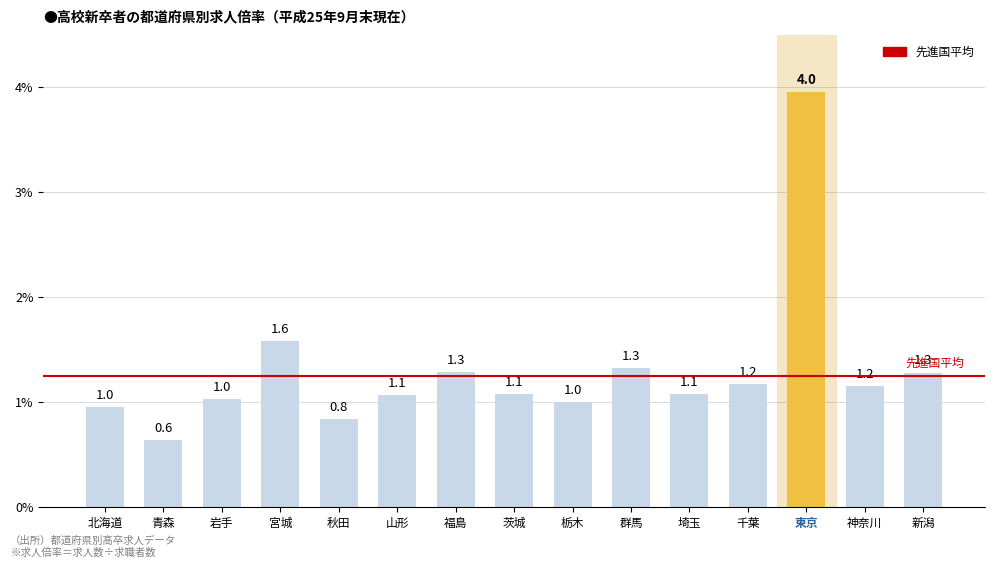

How many data points are less than 1?

3